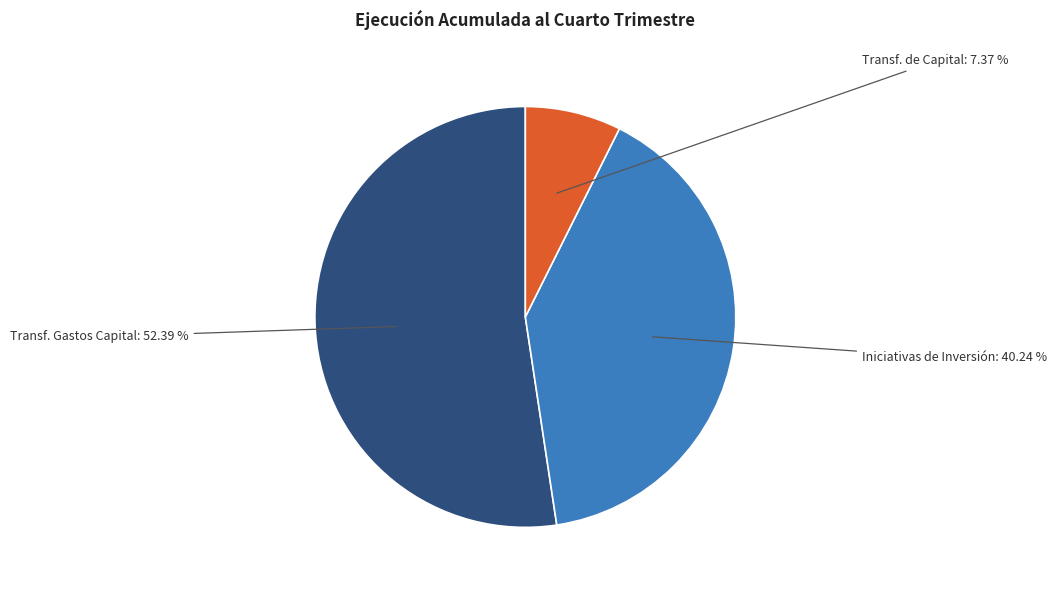

How many segments does this pie chart have?

3